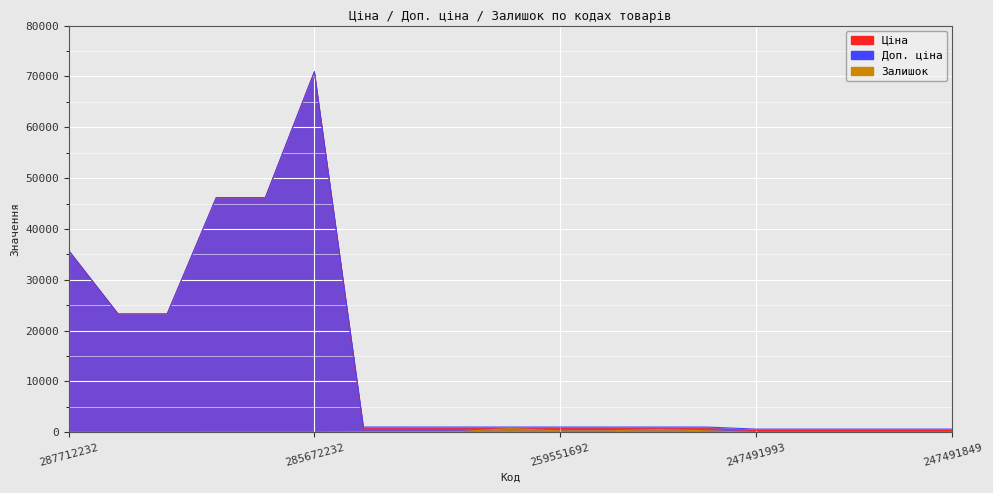

What is the label of the 4th point from the right?

247491992